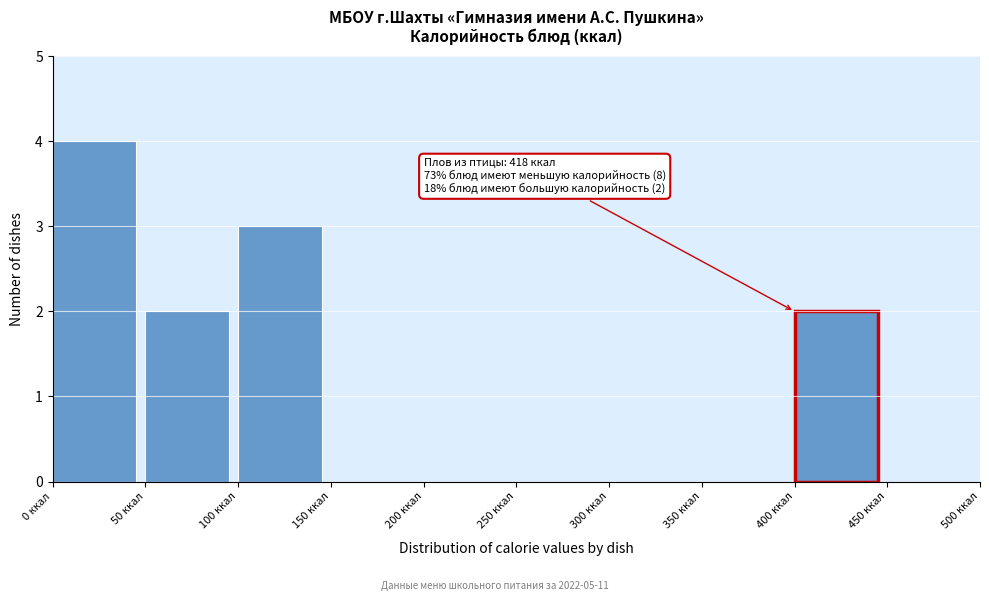

Which range on the x-axis has the tallest bar?

0 to 50